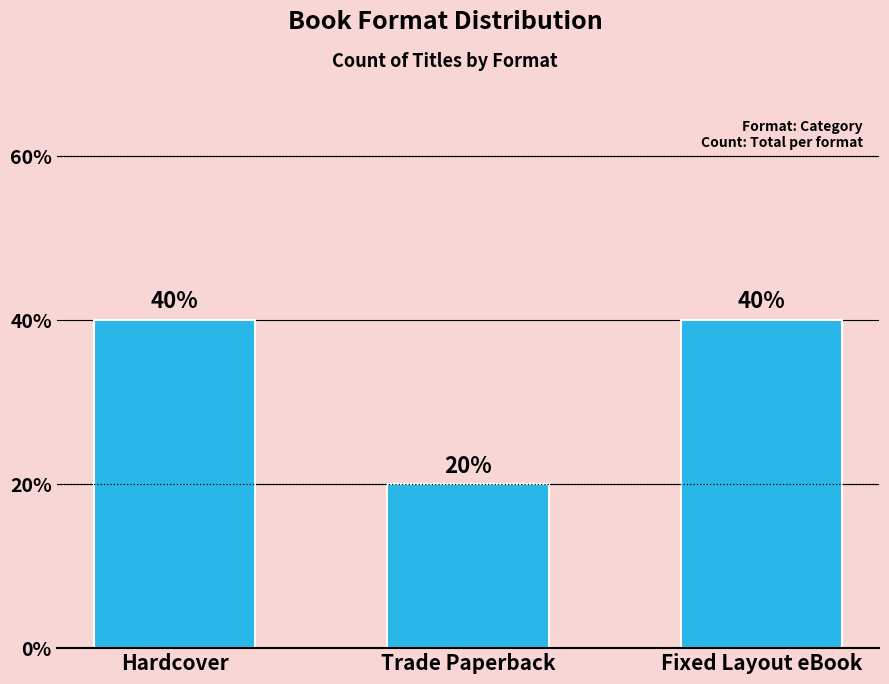

How many bars are there in total?

3